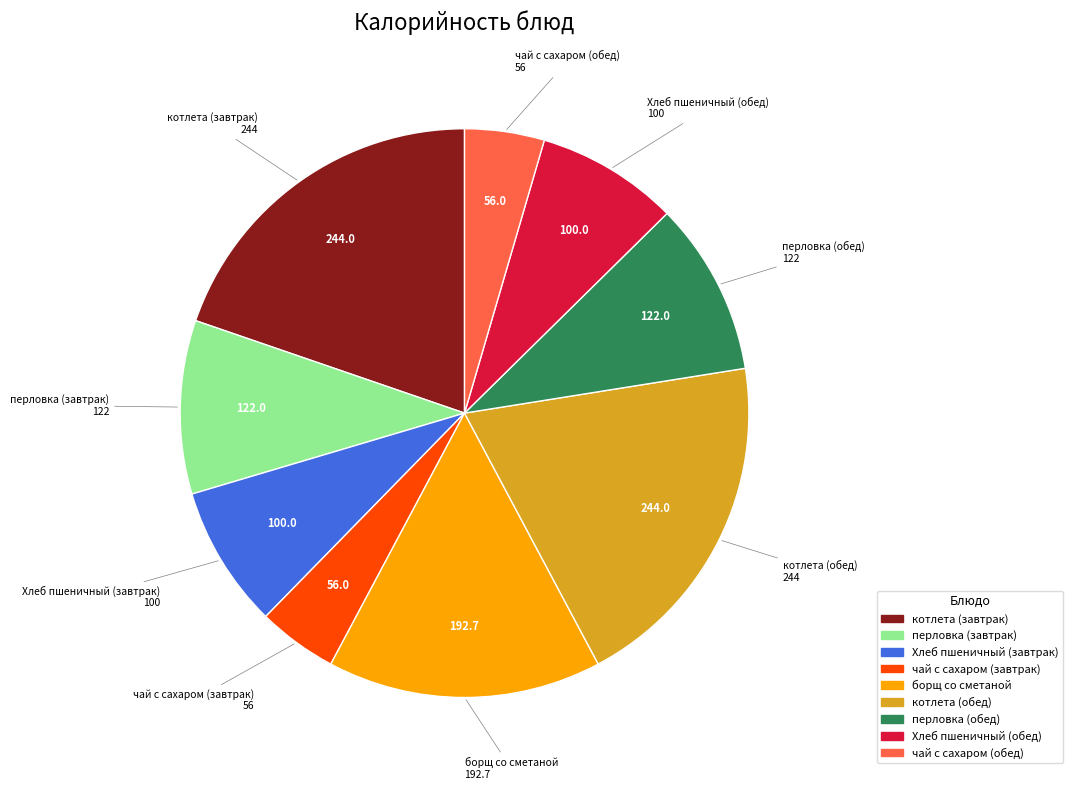

Does чай с сахаром (завтрак) represent more than half of the total?

No